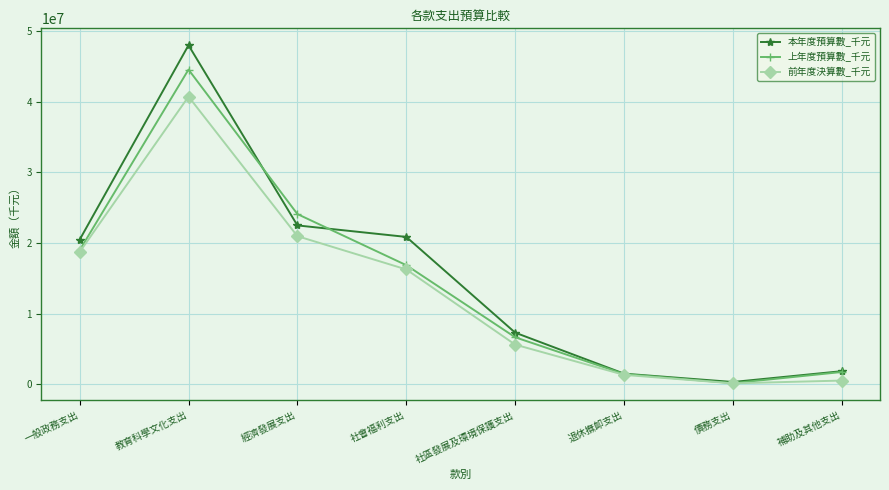

At which label does 前年度決算數_千元 reach its peak?

教育科學文化支出